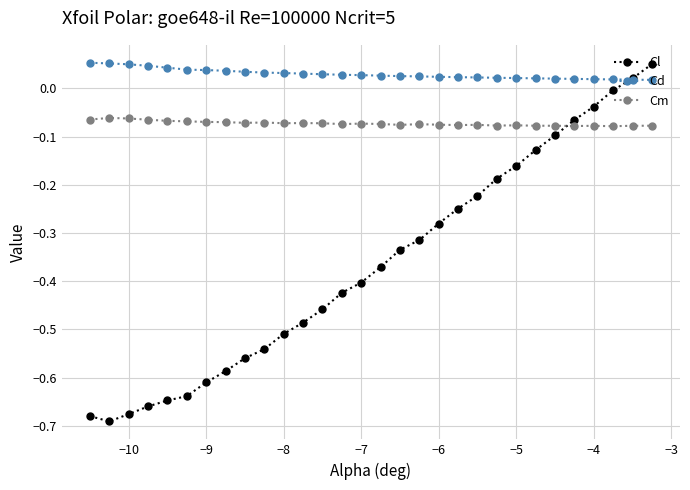

Count the number of categories in the chart.

30